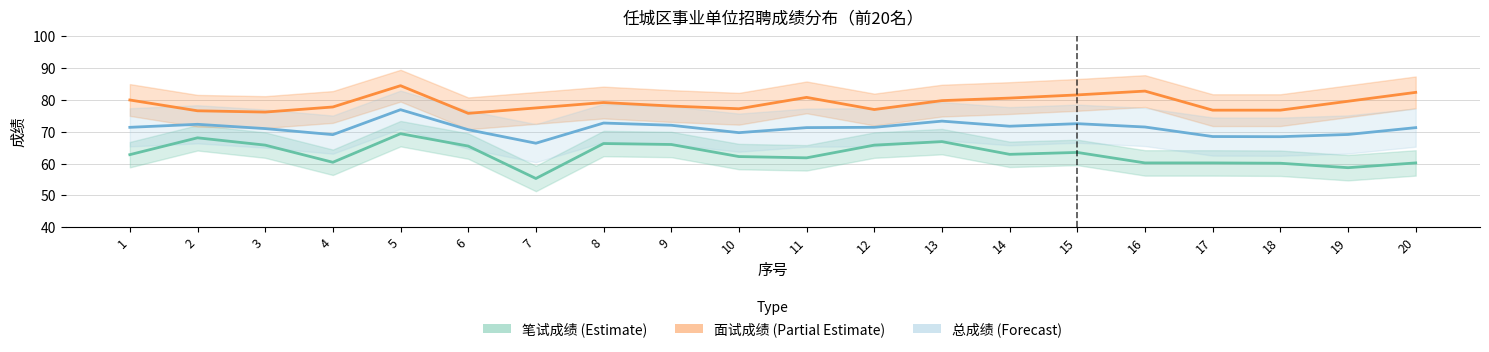

The 笔试成绩 (Estimate) series shows 62.8 at 1. True or false?

True